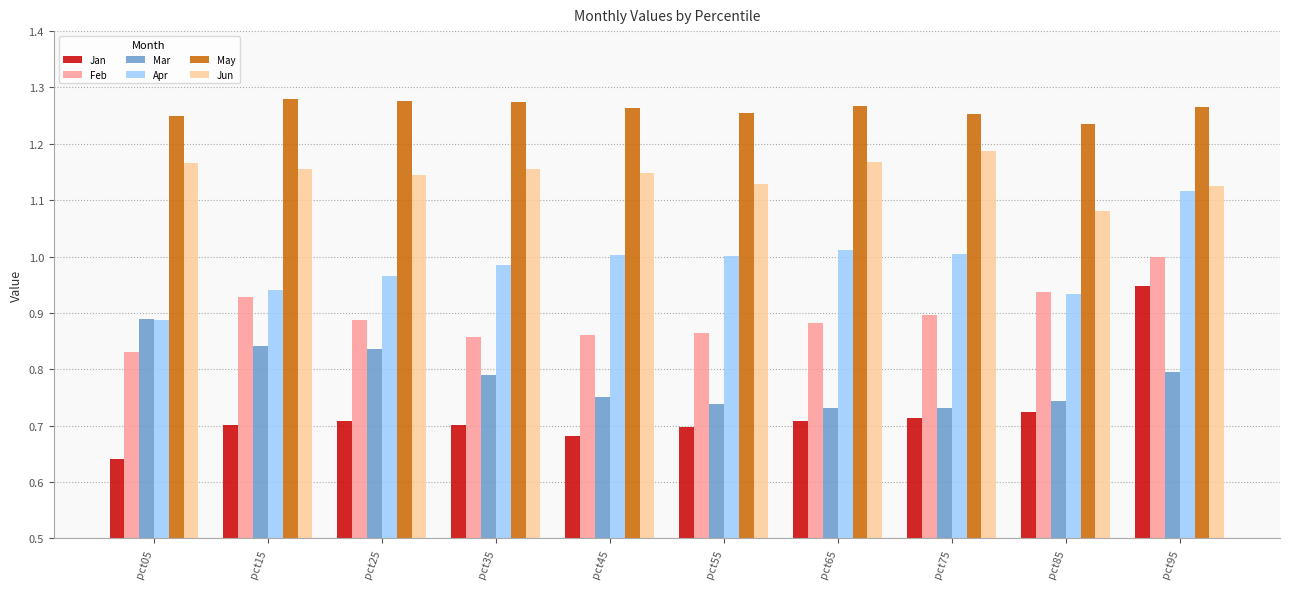

Rank the series by their maximum value, from highest to lowest.

May, Jun, Apr, Feb, Jan, Mar